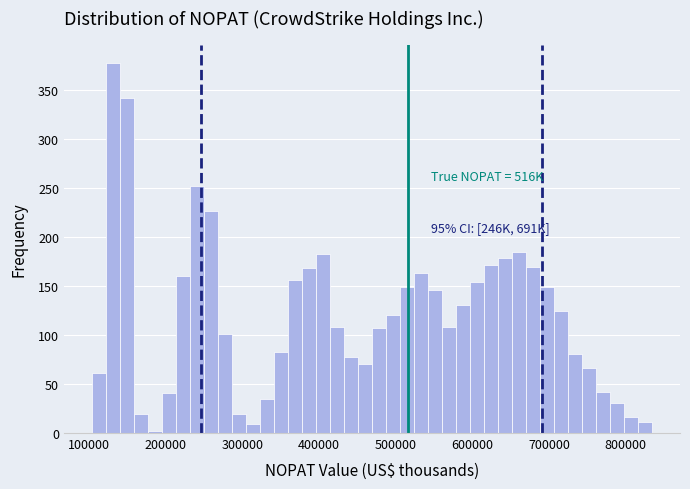

Read against the x-axis, roughly where is the centre of the tallest bar?

130000